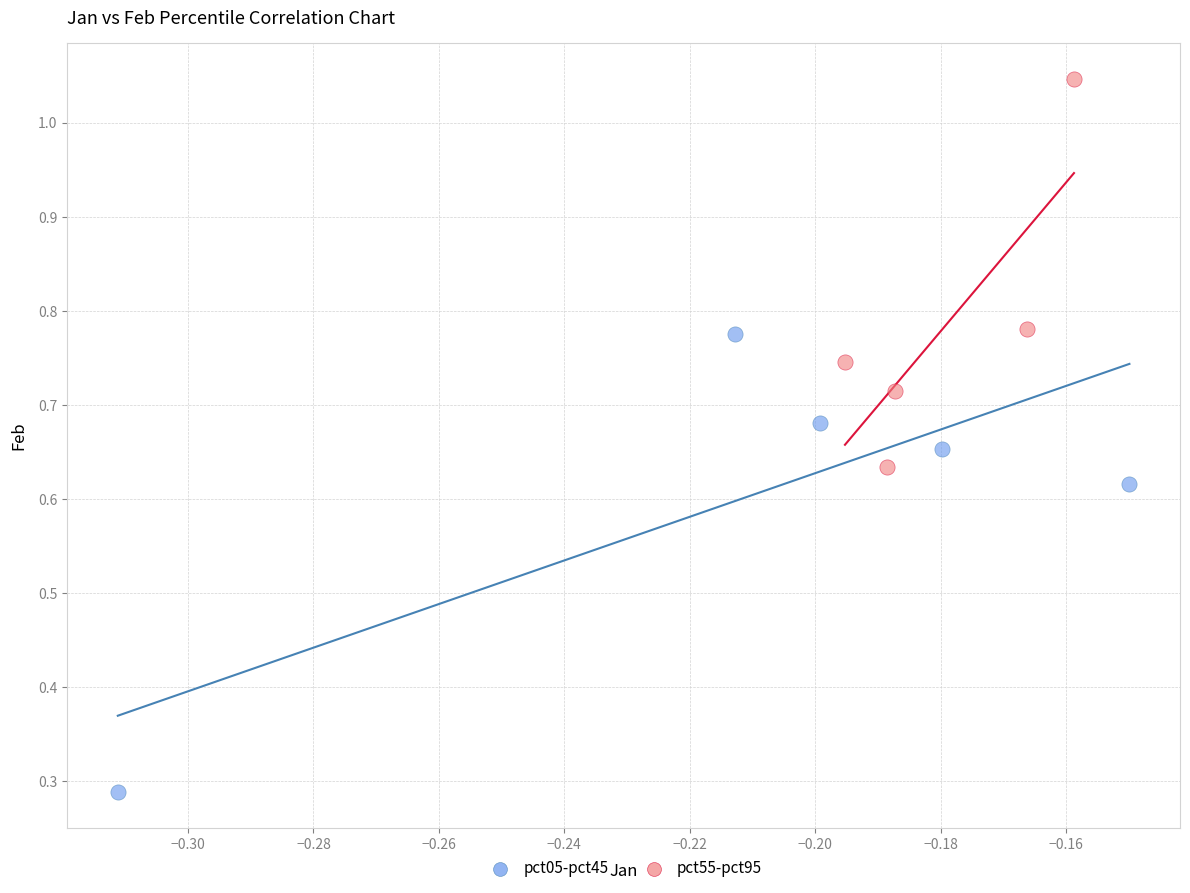

Which series has the largest Y range (max minus min)?

pct05-pct45